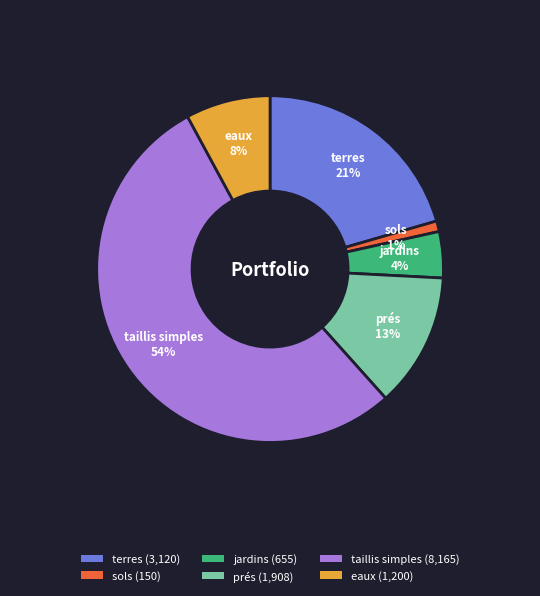

To the nearest percent, what percentage of the pie is sols?

1%